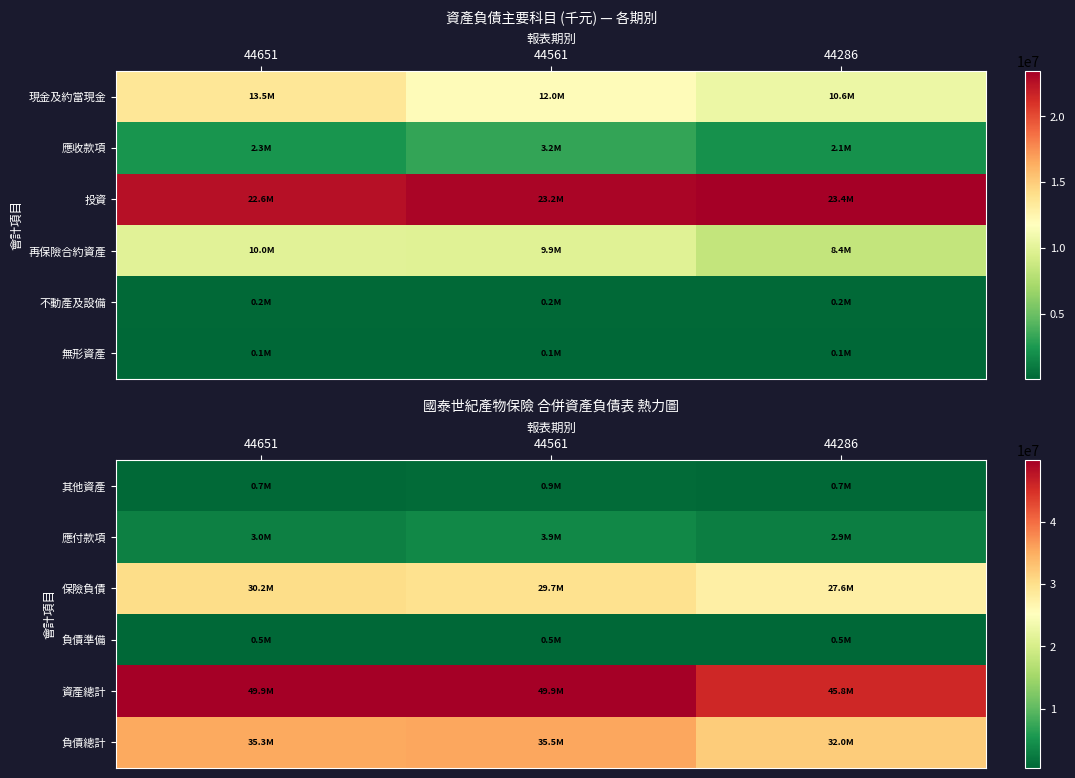

Rank the categories by 保險負債 value from lowest to highest.

44286, 44561, 44651